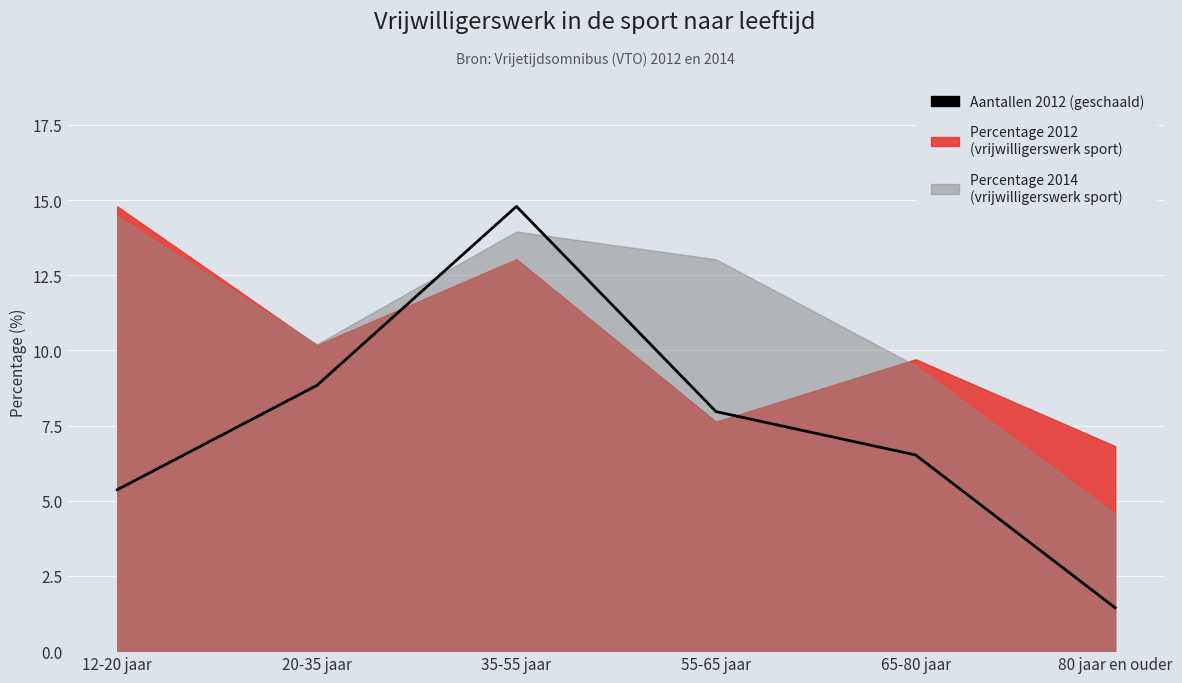

How many data points does each series have?

6